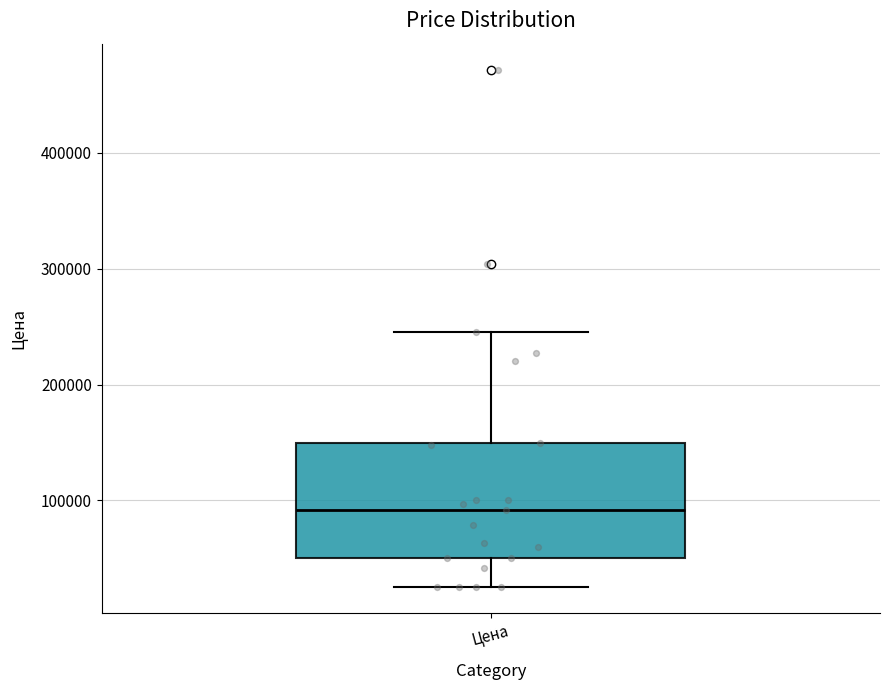

Transcribe this box plot: give where the median line is, the range the box spans, and where the two whiskers end, as read against the y-axis. The values are not printed on the chart, so give them approximately, as read against the axis.

median 90000, box 50000 to 150000, whiskers 30000 to 250000